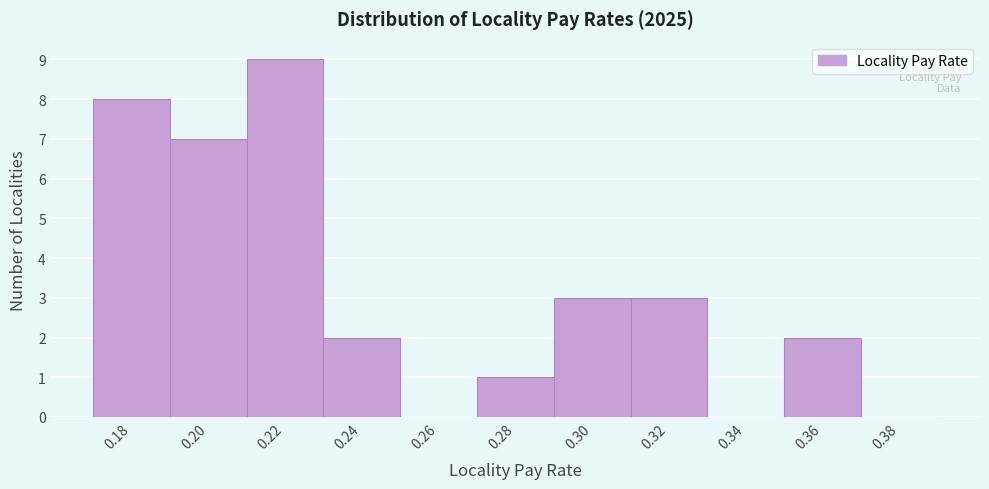

Over which range of the x-axis is the bar tallest?

0.21 to 0.23